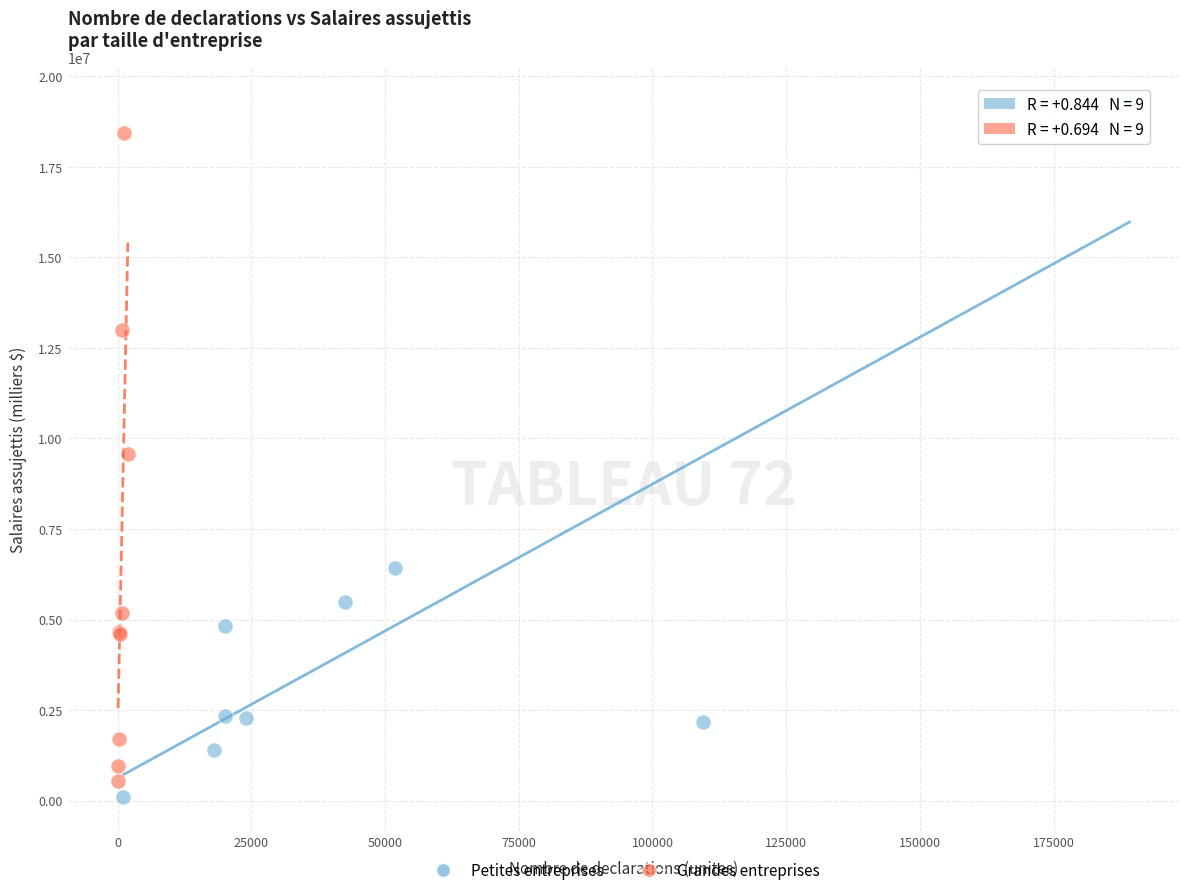

Which series has the largest Y range (max minus min)?

Petites entreprises